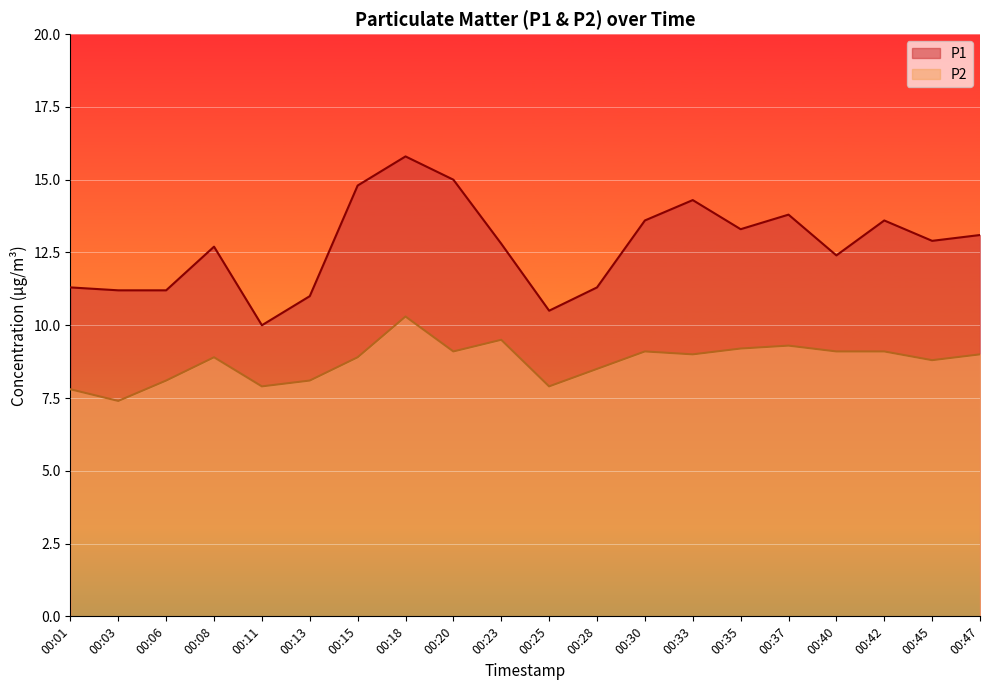

Is it true that P1 equals 22.2 at 00:42?

False